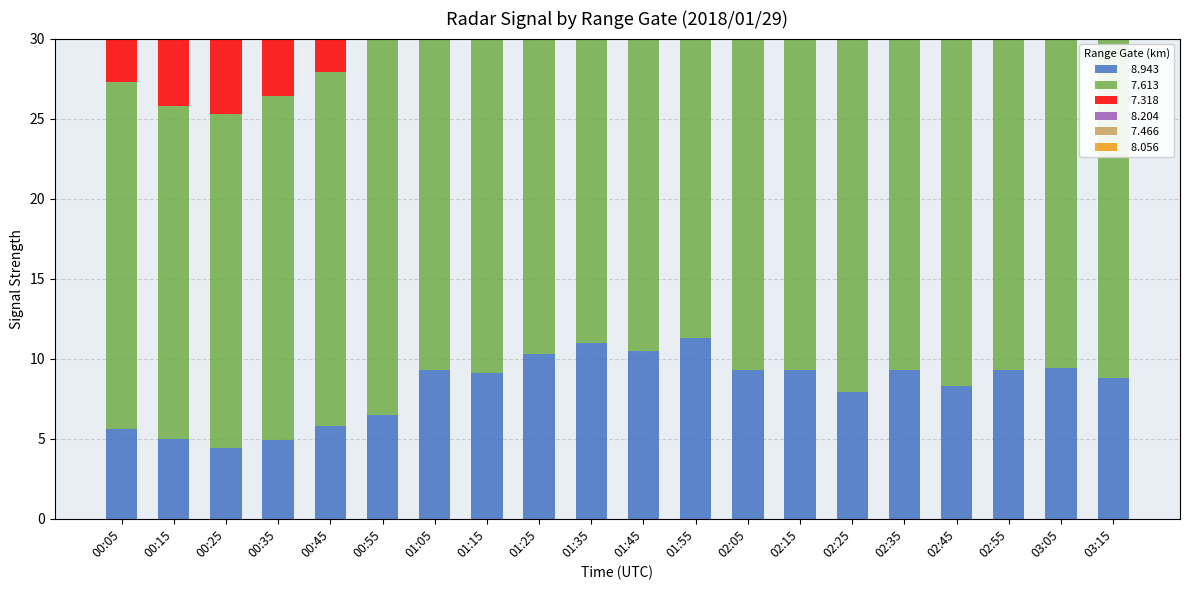

Reading right to left, transcribe all the data shown in this chart.

  8.943: 03:15=8.8	03:05=9.4	02:55=9.3	02:45=8.3	02:35=9.3	02:25=7.9	02:15=9.3	02:05=9.3	01:55=11.3	01:45=10.5	01:35=11.0	01:25=10.3	01:15=9.1	01:05=9.3	00:55=6.5	00:45=5.8	00:35=4.9	00:25=4.4	00:15=5.0	00:05=5.6
  7.613: 03:15=22.1	03:05=21.5	02:55=22.5	02:45=22.7	02:35=22.8	02:25=22.5	02:15=21.5	02:05=21.7	01:55=22.4	01:45=22.1	01:35=21.0	01:25=21.2	01:15=22.5	01:05=22.7	00:55=23.4	00:45=22.1	00:35=21.5	00:25=20.9	00:15=20.8	00:05=21.7
  7.318: 03:15=22.5	03:05=21.0	02:55=22.1	02:45=22.7	02:35=23.8	02:25=23.4	02:15=22.4	02:05=21.6	01:55=22.7	01:45=22.9	01:35=23.8	01:25=23.1	01:15=22.5	01:05=21.8	00:55=22.7	00:45=21.7	00:35=21.0	00:25=20.9	00:15=20.3	00:05=19.1
  8.204: 03:15=12.9	03:05=14.1	02:55=11.7	02:45=11.4	02:35=11.5	02:25=13.6	02:15=11.9	02:05=11.5	01:55=12.8	01:45=12.9	01:35=13.6	01:25=14.9	01:15=14.6	01:05=14.7	00:55=15.7	00:45=17.0	00:35=16.7	00:25=17.3	00:15=17.5	00:05=17.6
  7.466: 03:15=13.7	03:05=15.2	02:55=12.9	02:45=12.5	02:35=13.4	02:25=12.8	02:15=12.7	02:05=11.5	01:55=13.3	01:45=13.2	01:35=13.6	01:25=14.6	01:15=14.6	01:05=12.2	00:55=15.7	00:45=15.7	00:35=14.9	00:25=15.5	00:15=15.4	00:05=16.3
  8.056: 03:15=15.4	03:05=16.3	02:55=15.7	02:45=15.3	02:35=16.7	02:25=15.1	02:15=14.8	02:05=14.6	01:55=14.8	01:45=18.3	01:35=18.0	01:25=19.7	01:15=20.1	01:05=22.1	00:55=19.5	00:45=18.2	00:35=18.4	00:25=19.6	00:15=20.1	00:05=20.3